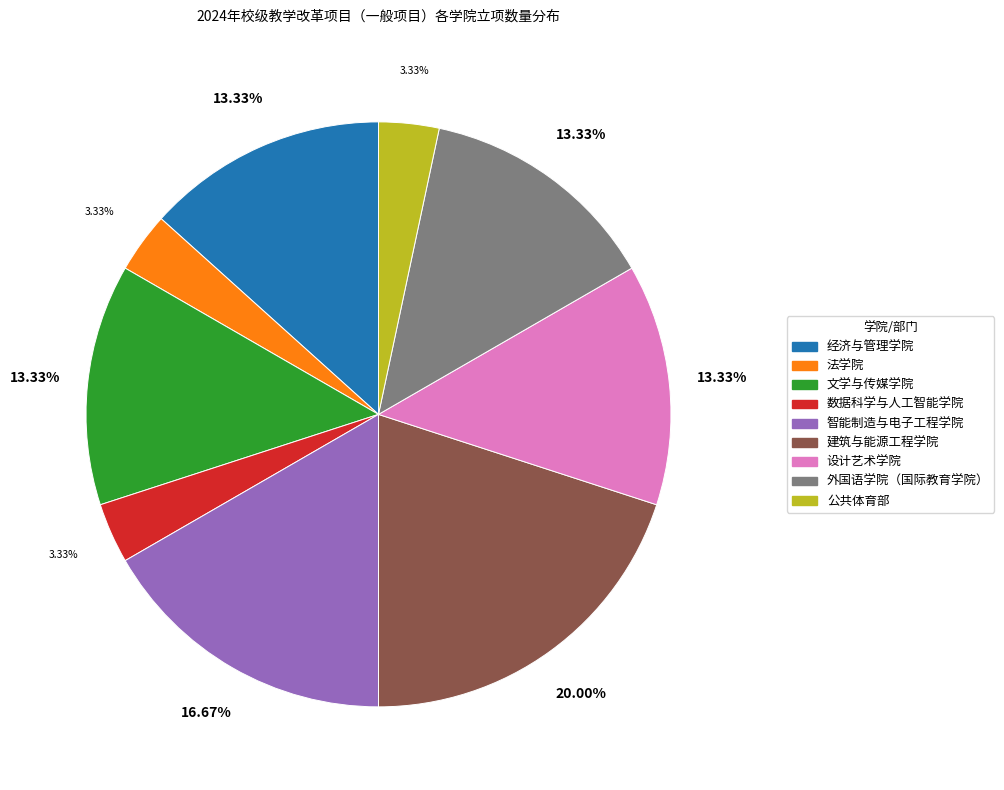

The 建筑与能源工程学院 slice represents 20% of the pie. True or false?

True